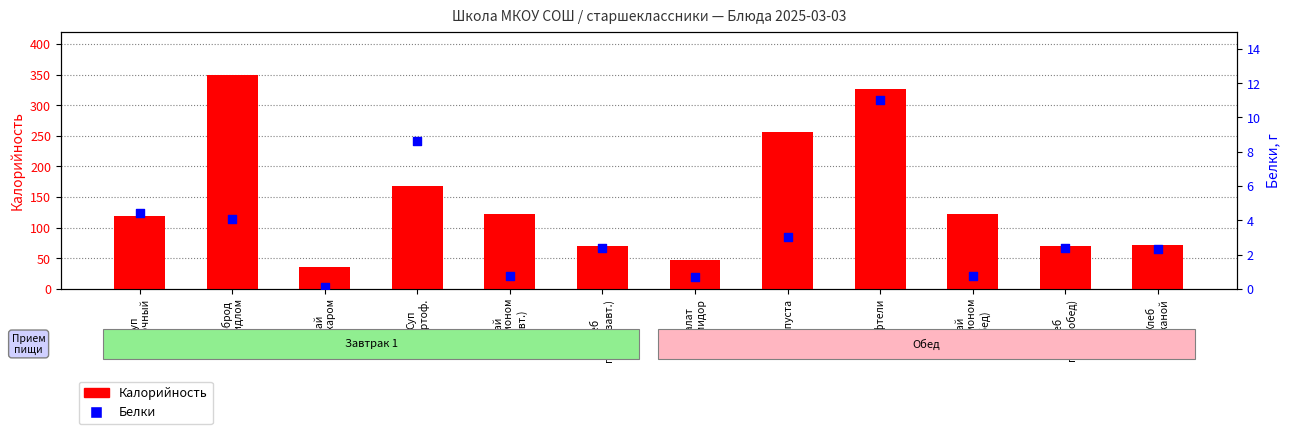

Which series reaches the maximum Y coordinate?

Калорийность